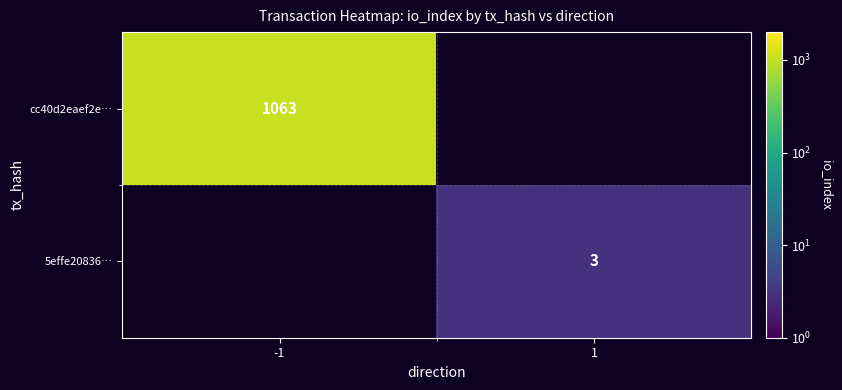

The 5effe20836… series shows 2 at 1. True or false?

False